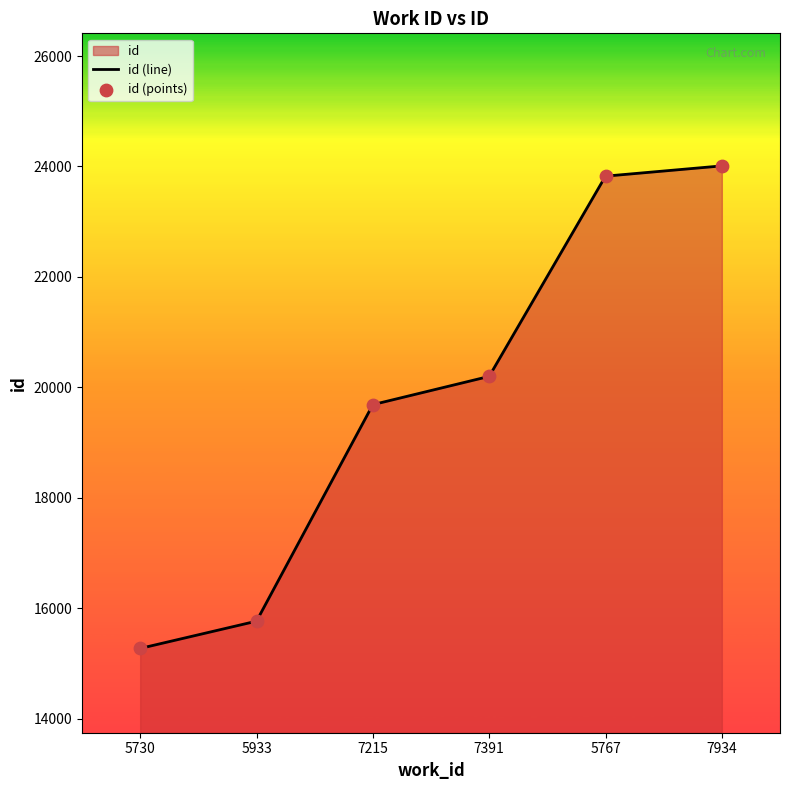

Which series has the widest spread of Y values?

id (line)